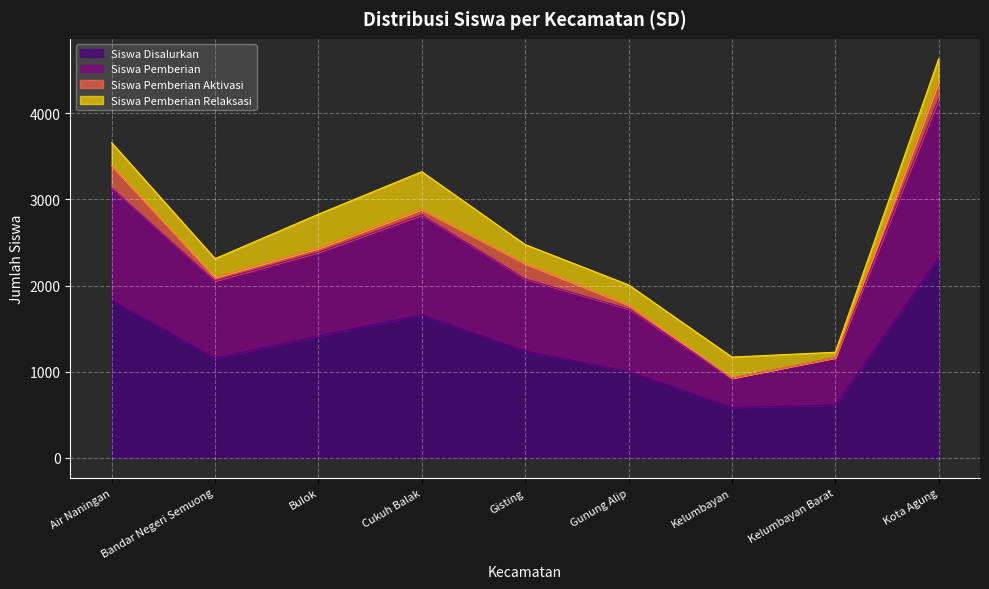

True or false: Siswa Pemberian has more than 1 points higher than both neighbors.

False